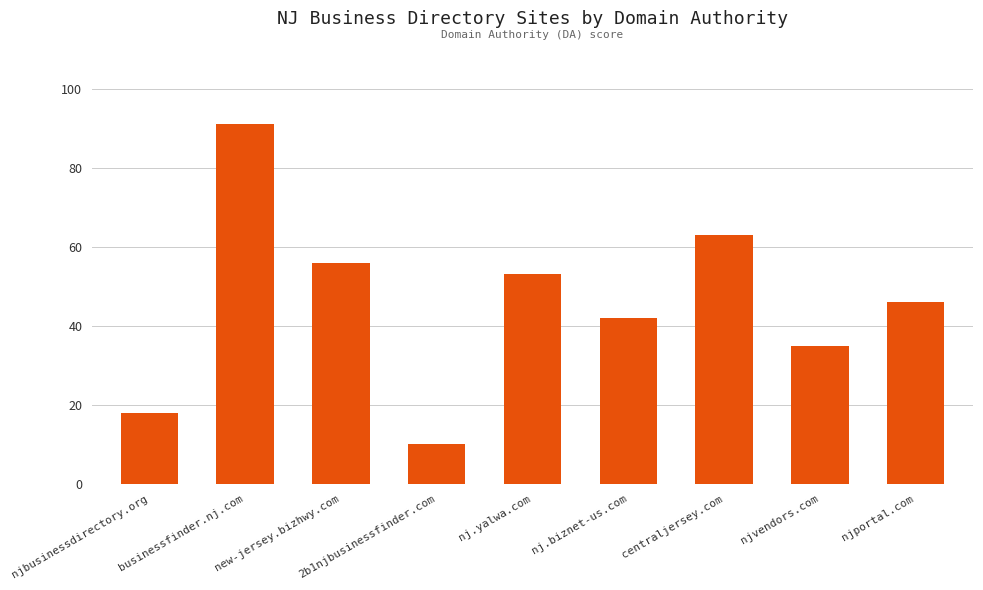

Reading right to left, list all the values displayed in this chart.

46	35	63	42	53	10	56	91	18